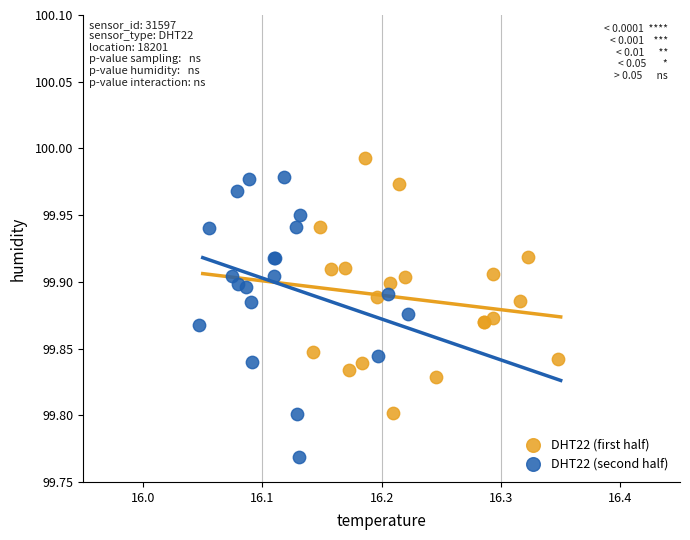

Which series has the largest Y range (max minus min)?

DHT22 (second half)